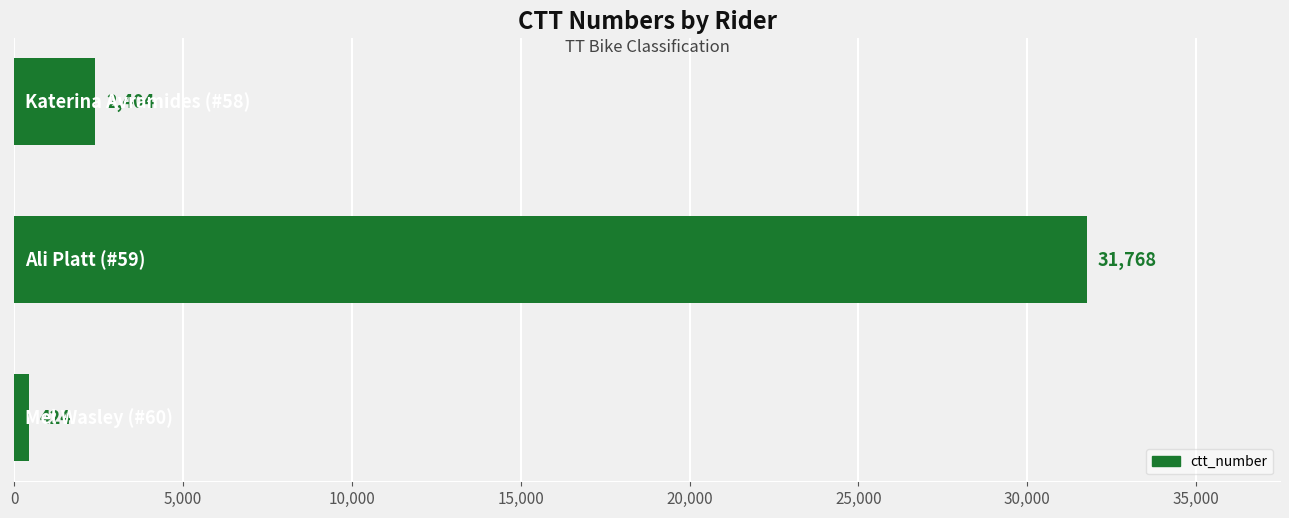

What is the maximum value shown in the chart?

31768